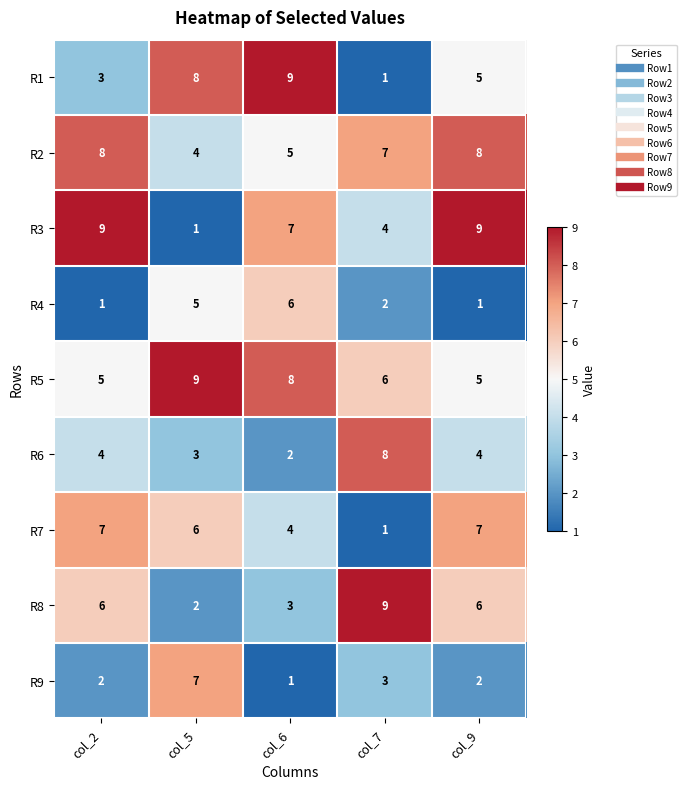

At which category is the sum across all series the highest?

col_9